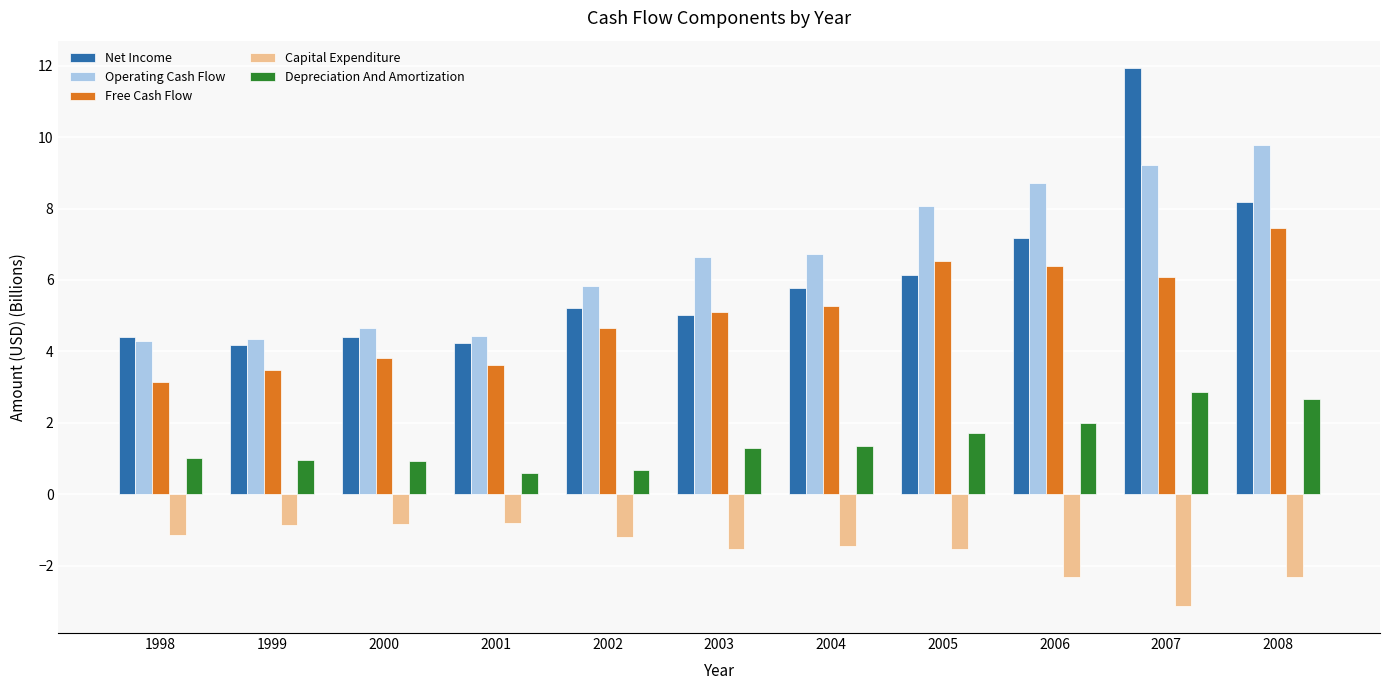

Which series has the largest range (max minus min)?

Net Income